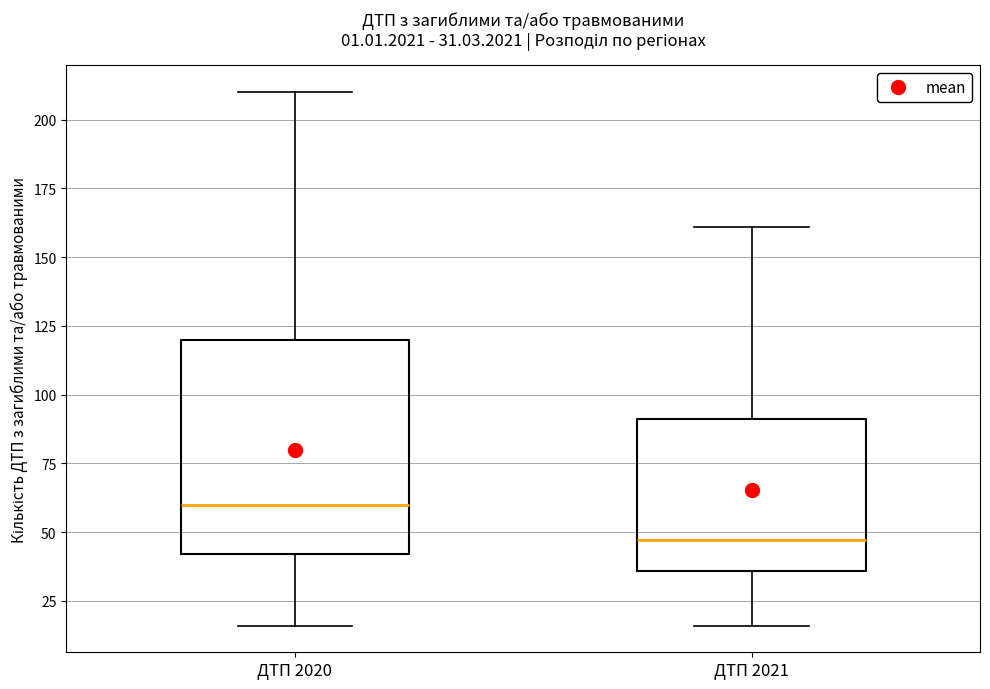

Comparing the boxes themselves (not the whiskers), which one is the tallest?

ДТП 2020